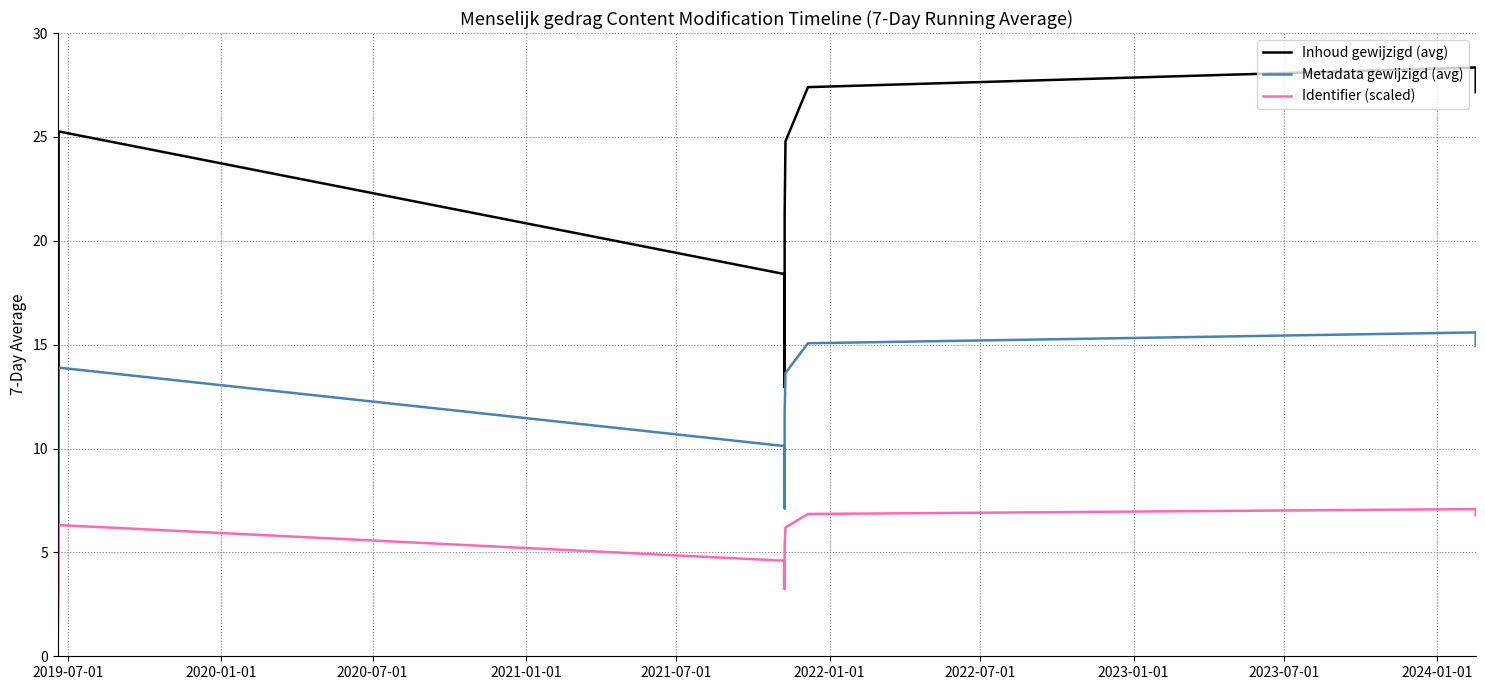

Rank the series at 2023-07-01 from highest to lowest value.

Inhoud gewijzigd (avg), Metadata gewijzigd (avg), Identifier (scaled)